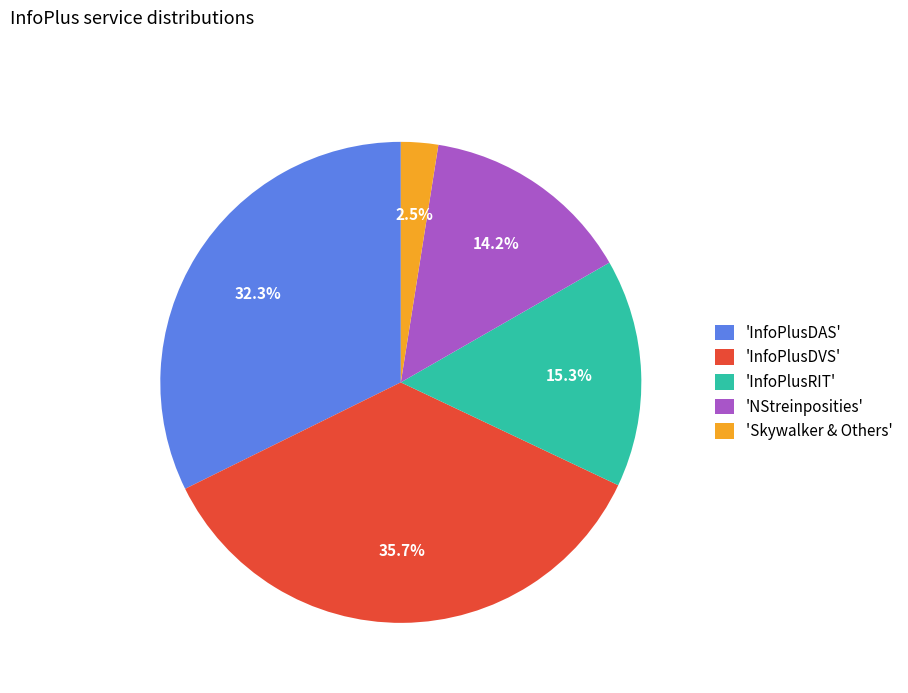

What is the total percentage of 'InfoPlusRIT' and 'NStreinposities'?

29.5%